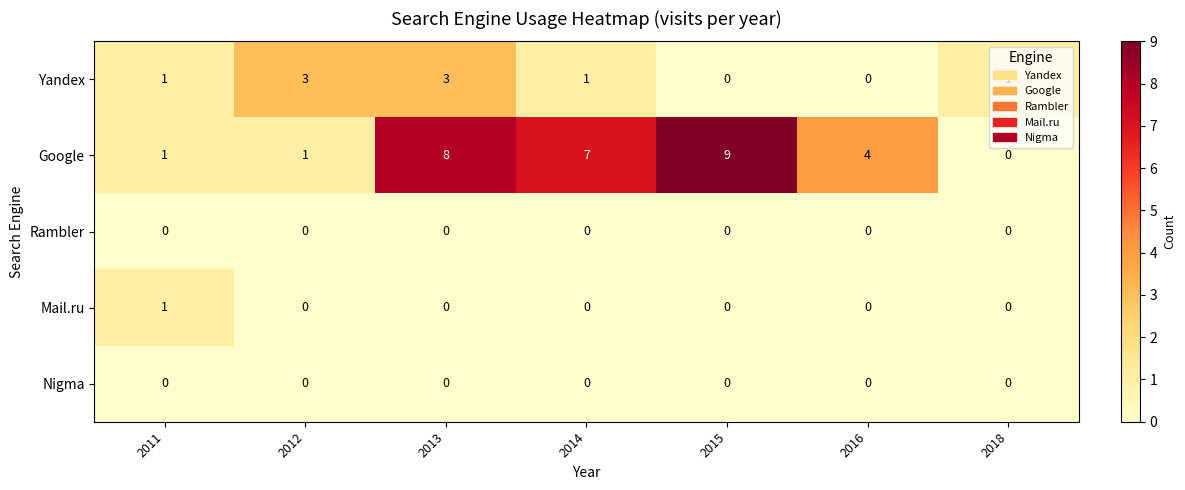

What is the total value across all series at 2011?

3